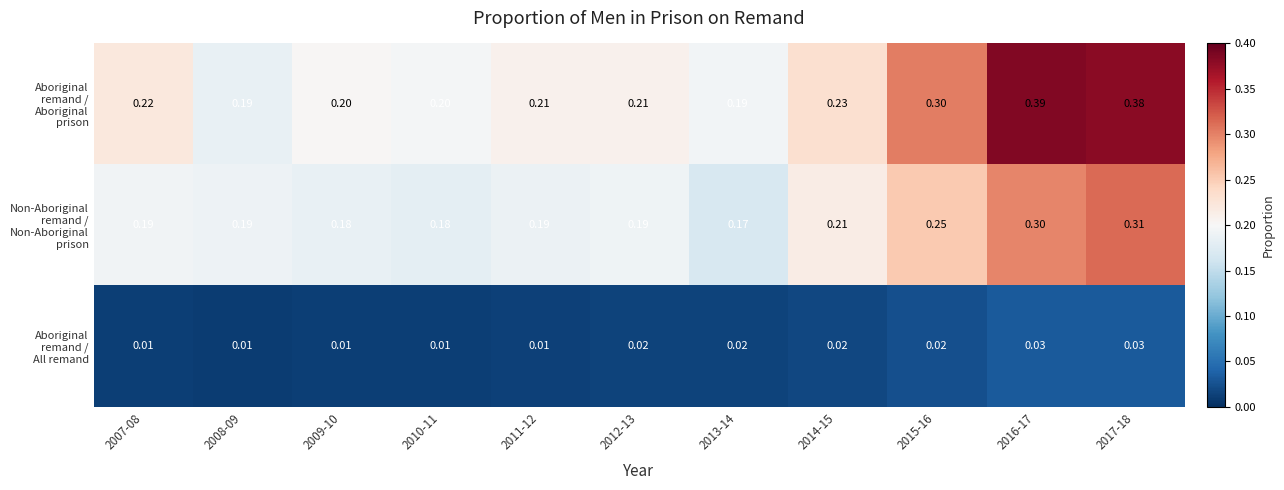

What is the spread (max minus min) of values at 2015-16?

0.3